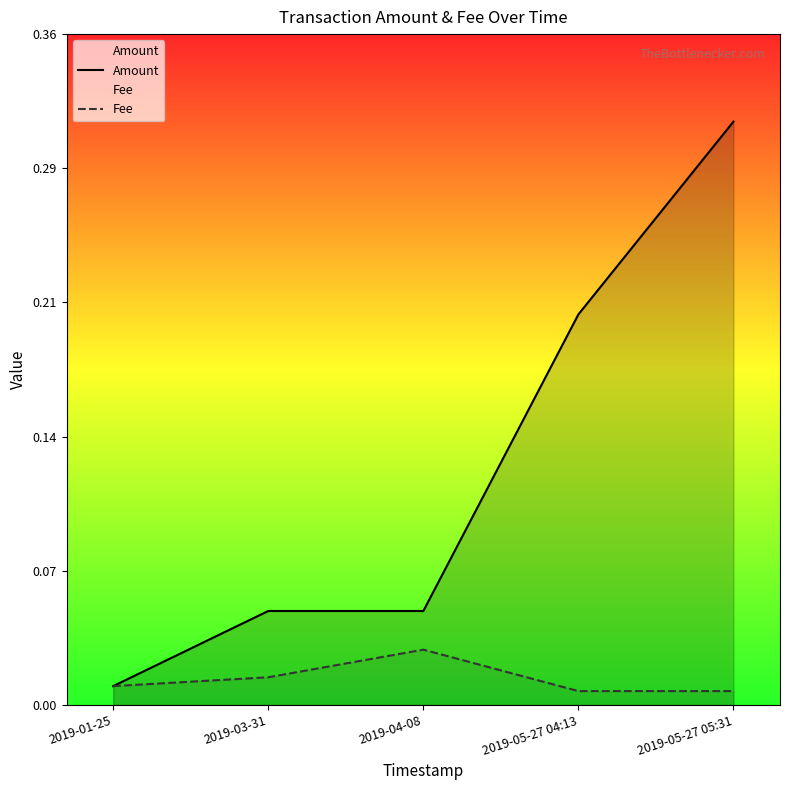

Is the value of Fee at 2019-05-27 04:13 greater than the value of Amount at 2019-05-27 04:13?

No